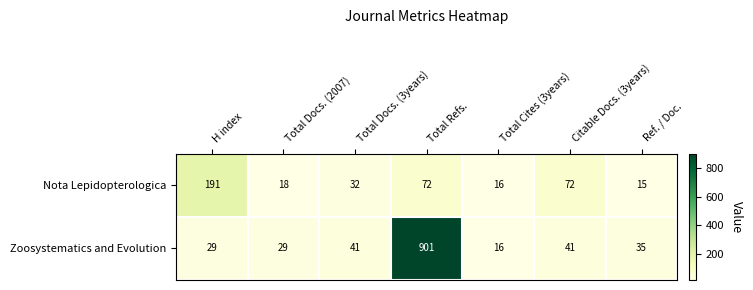

At which category is the sum across all series the highest?

Total Refs.